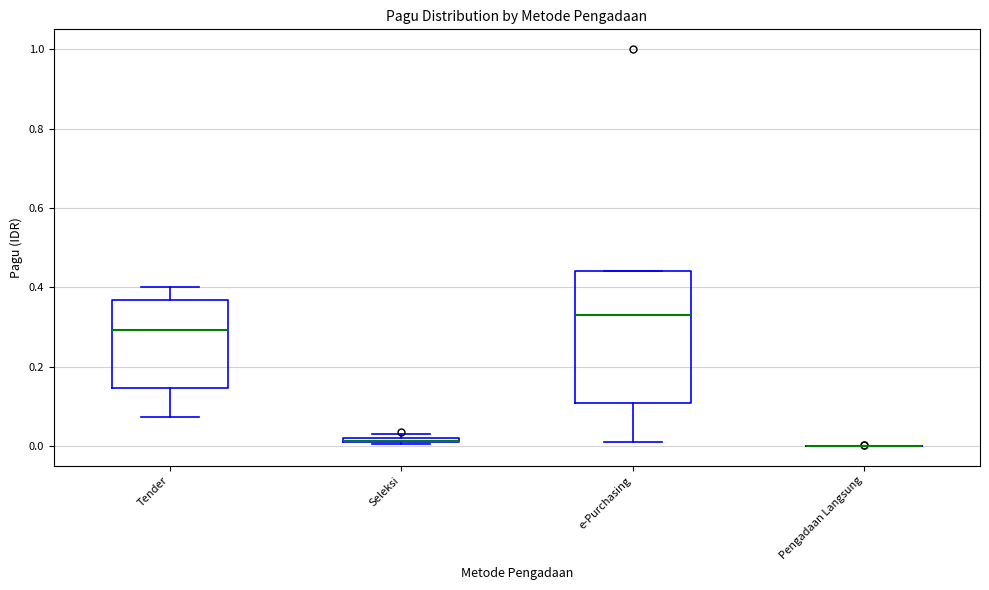

Which box is the tallest, from its lower edge to its upper edge?

e-Purchasing